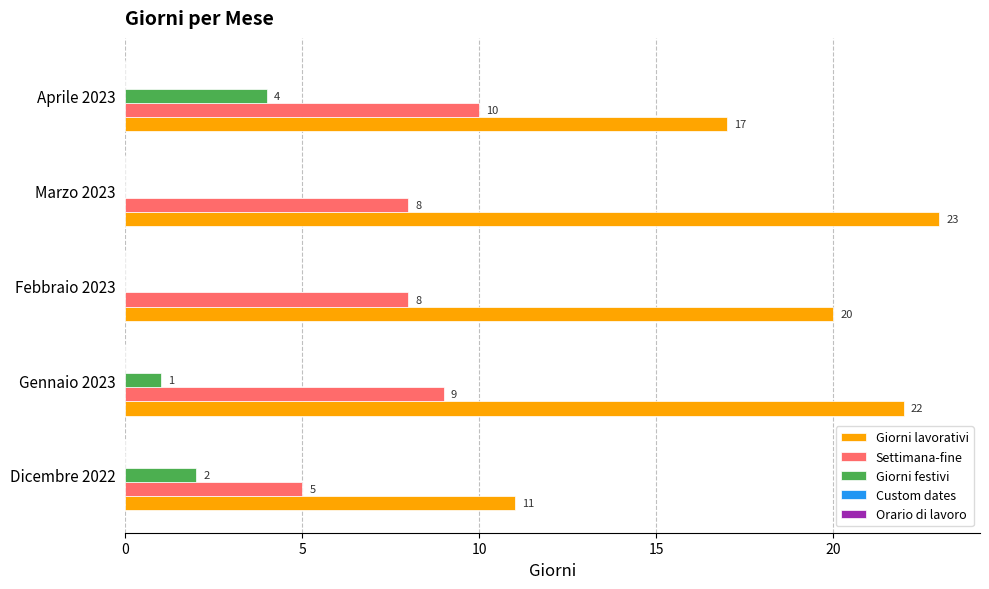

At which label does Settimana-fine reach its peak?

Aprile 2023